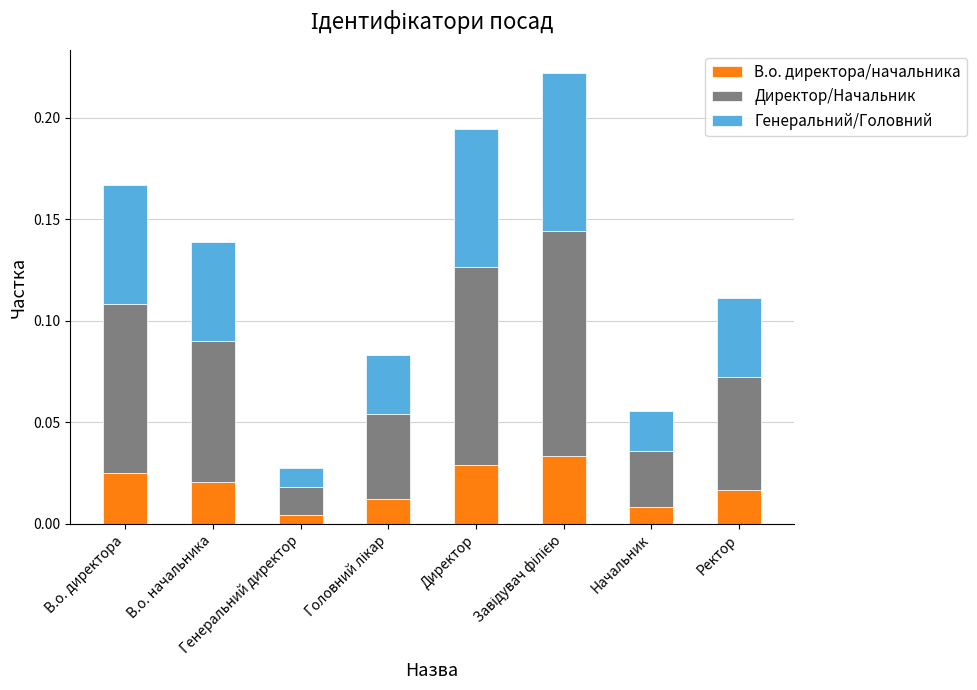

How many series are shown in this chart?

3